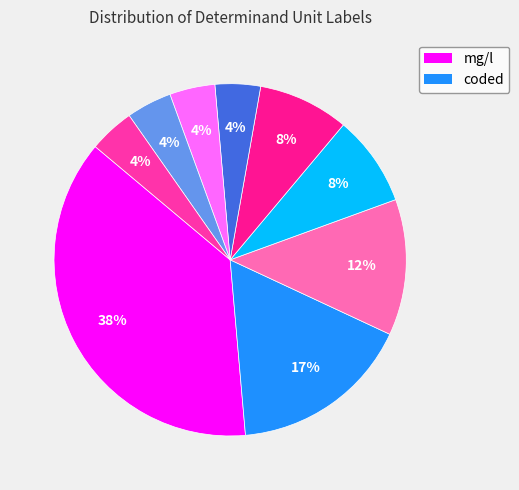

How many slices are in this pie chart?

9